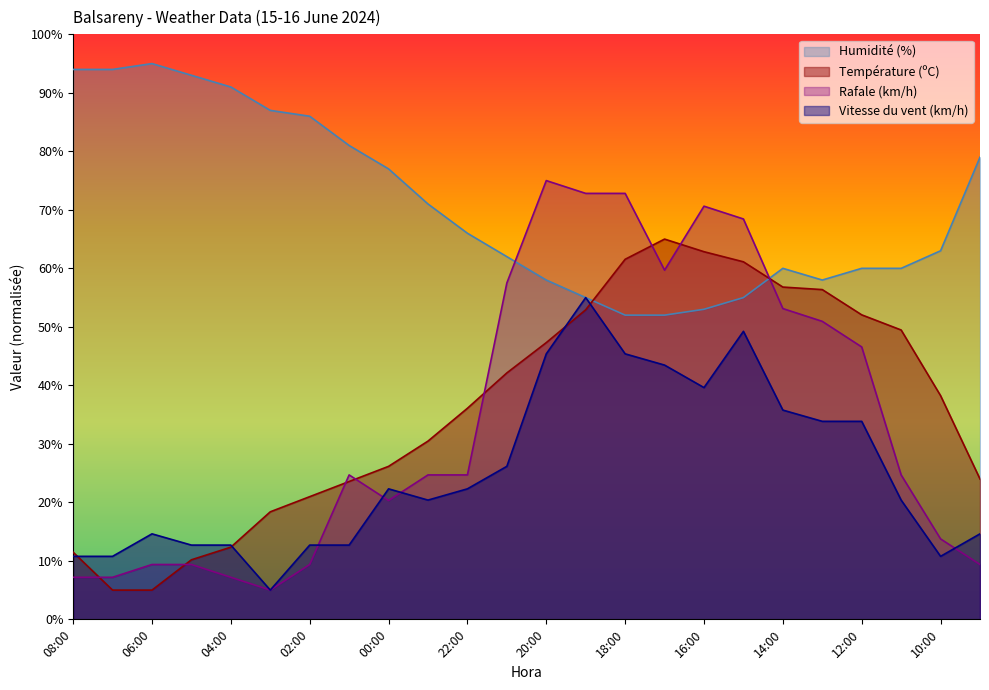

Reading right to left, what are all the values shown in this chart?

Température (ºC): 24.0	38.2	49.5	52.1	56.4	56.8	61.1	62.8	65.0	61.5	52.9	47.3	42.1	36.1	30.5	26.2	23.6	21.0	18.4	12.3	10.2	5.0	5.0	11.5
Humidité (%): 79.0	63.0	60.0	60.0	58.0	60.0	55.0	53.0	52.0	52.0	55.0	58.0	62.0	66.0	71.0	77.0	81.0	86.0	87.0	91.0	93.0	95.0	94.0	94.0
Vitesse du vent (km/h): 14.6	10.8	20.4	33.8	33.8	35.8	49.2	39.6	43.5	45.4	55.0	45.4	26.2	22.3	20.4	22.3	12.7	12.7	5.0	12.7	12.7	14.6	10.8	10.8
Rafale (km/h): 9.4	13.8	24.7	46.6	50.9	53.1	68.4	70.6	59.7	72.8	72.8	75.0	57.5	24.7	24.7	20.3	24.7	9.4	5.0	7.2	9.4	9.4	7.2	7.2